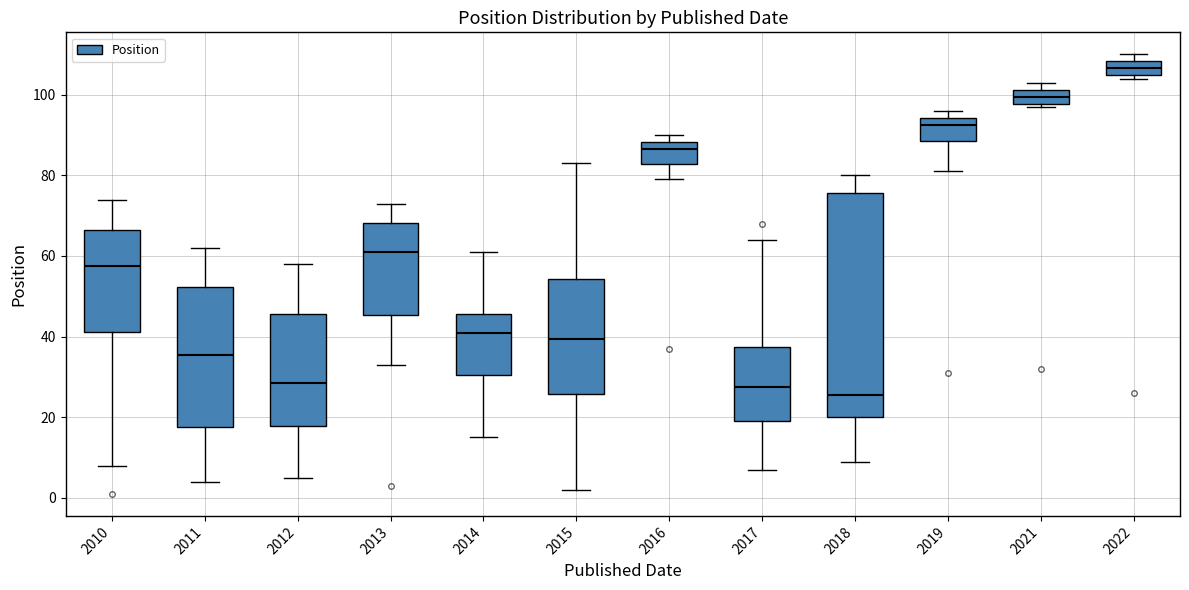

Where is the lower edge of the box at x = 2012 on the y-axis? The values are not printed on the chart, so give them approximately, as read against the axis.

18